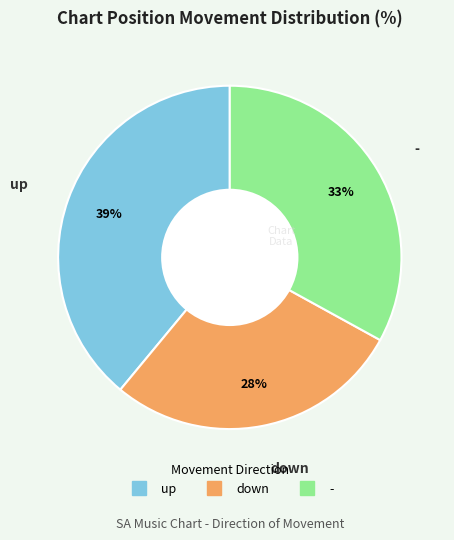

Is there a majority slice in this chart?

No